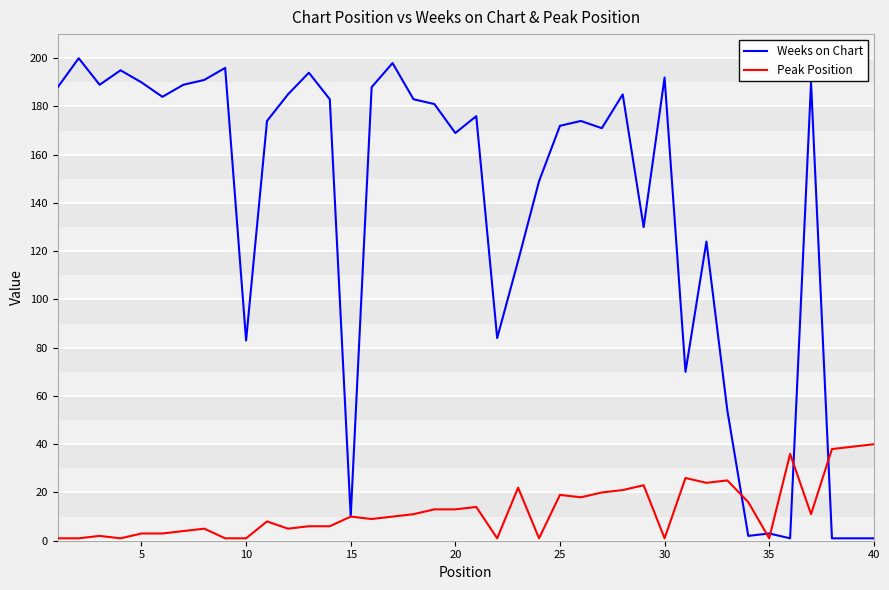

Does the chart have visible grid lines?

Yes